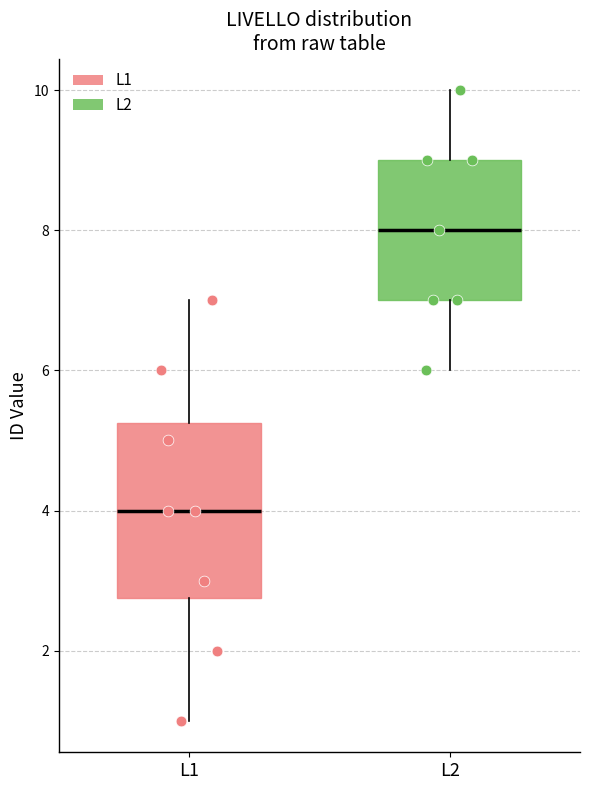

Which box's median line is the lowest?

L1